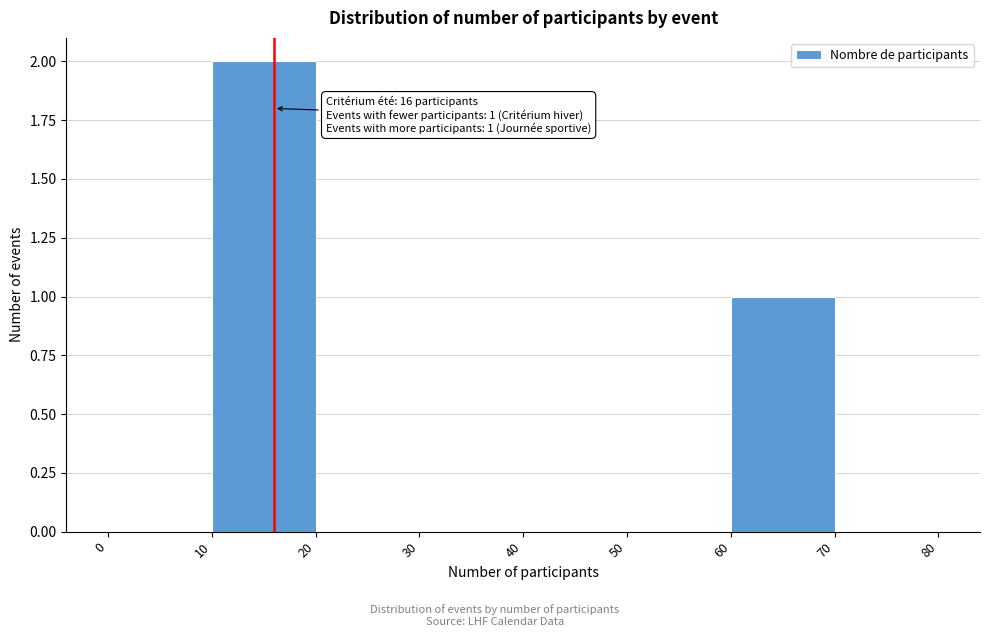

Which range on the x-axis has the tallest bar?

10 to 20